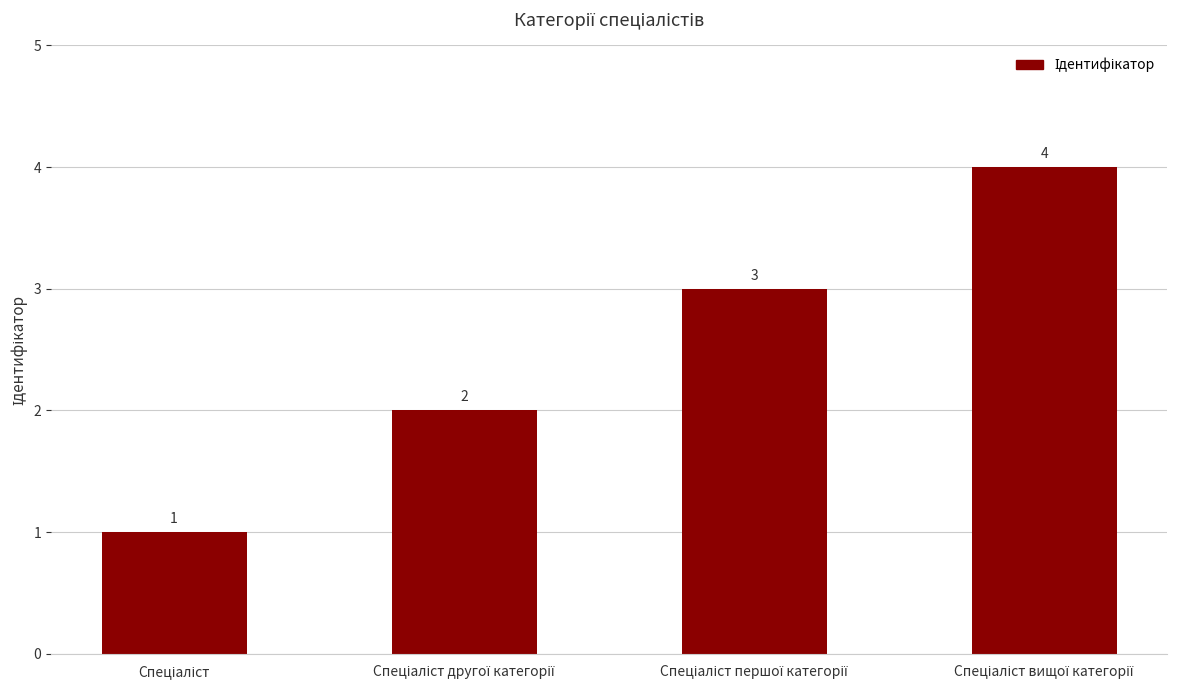

What is the greatest value displayed?

4